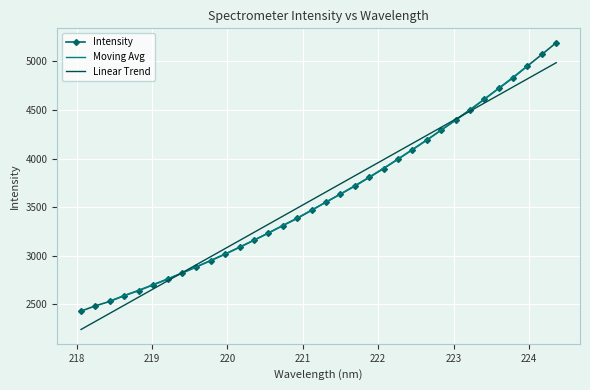

True or false: the data shows 3634.1 at 221.4993.

True